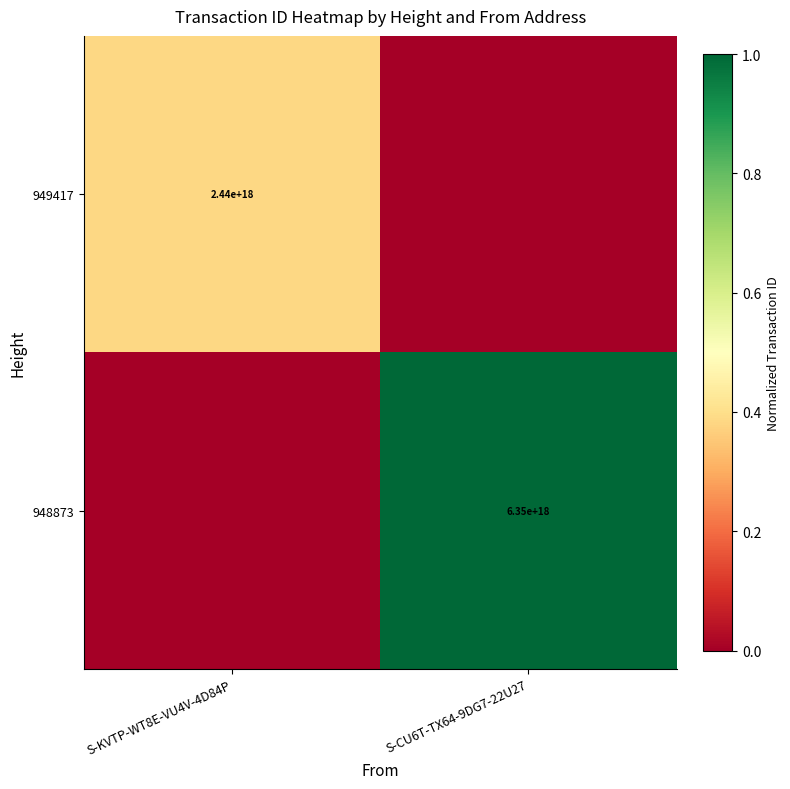

The 949417 series shows 1577928730107215104 at S-KVTP-WT8E-VU4V-4D84P. True or false?

False